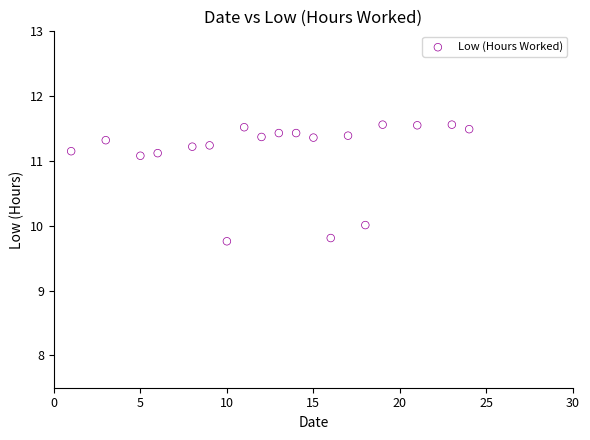

What is the range of Y values (max minus min)?

1.8